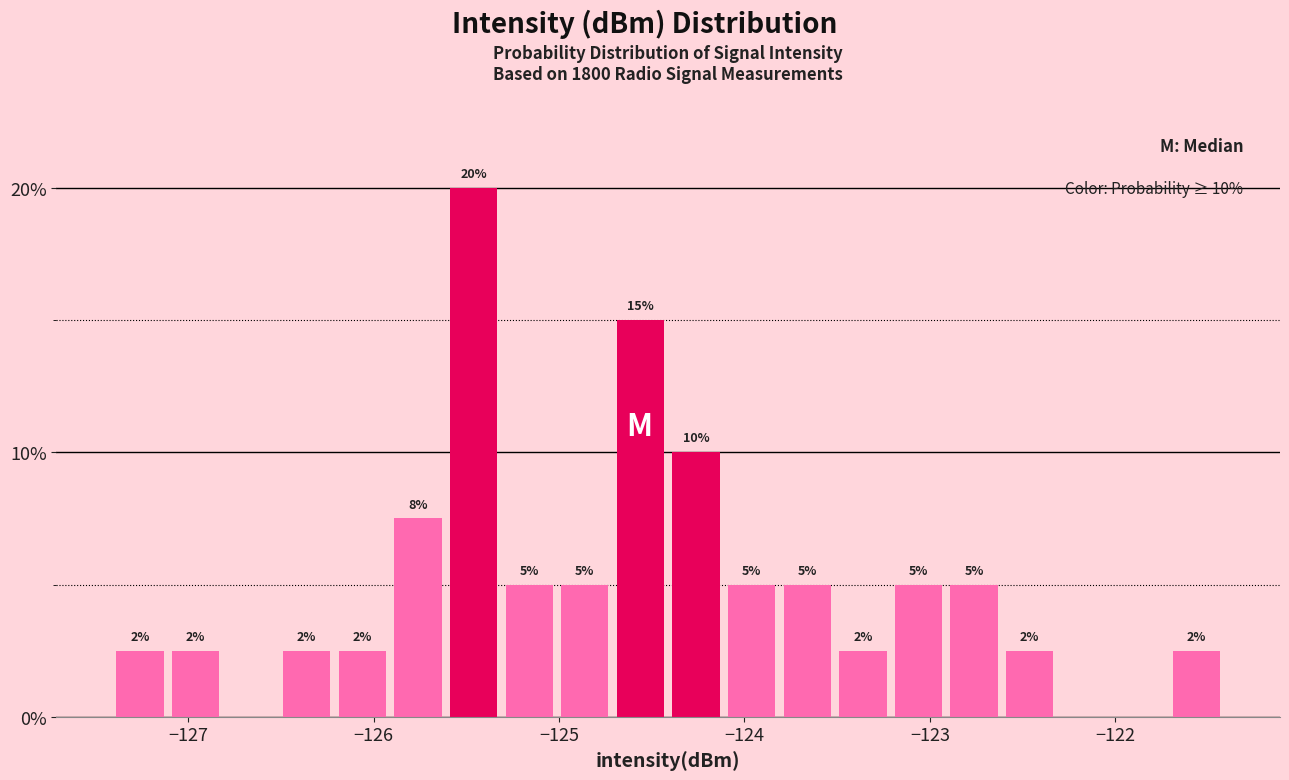

Read against the x-axis, roughly where is the centre of the tallest bar?

-125.5